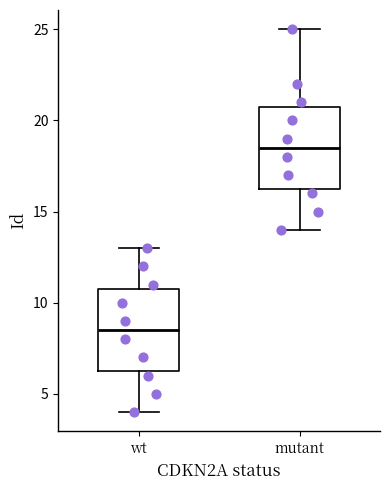

Which box's median line is the highest?

mutant